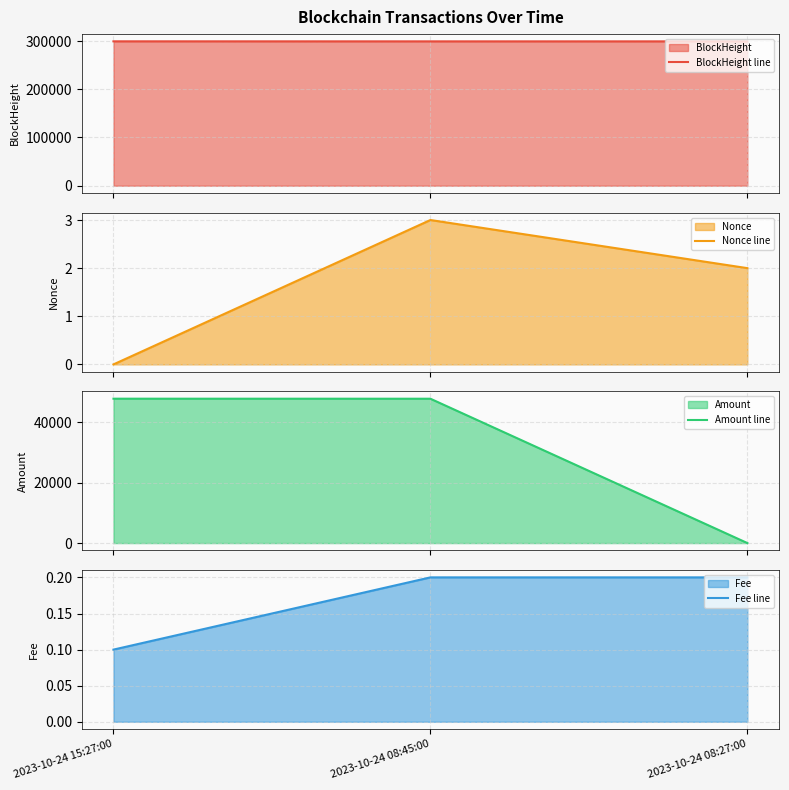

Which series has the largest range (max minus min)?

Amount line